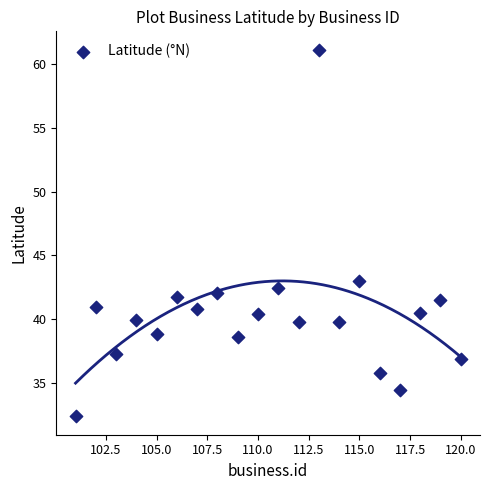

What is the range of X values (max minus min)?

19.0